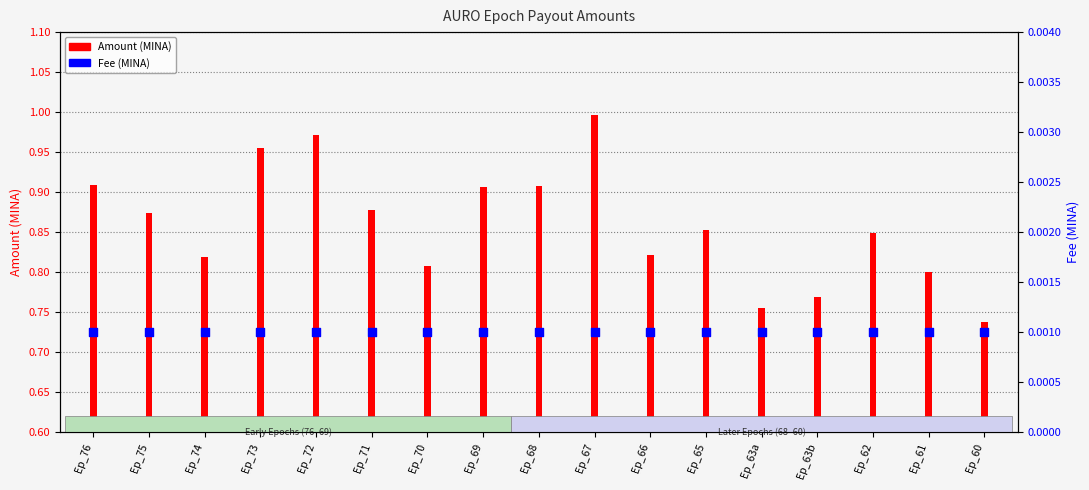

Which series has the largest total across all categories?

Amount (MINA)